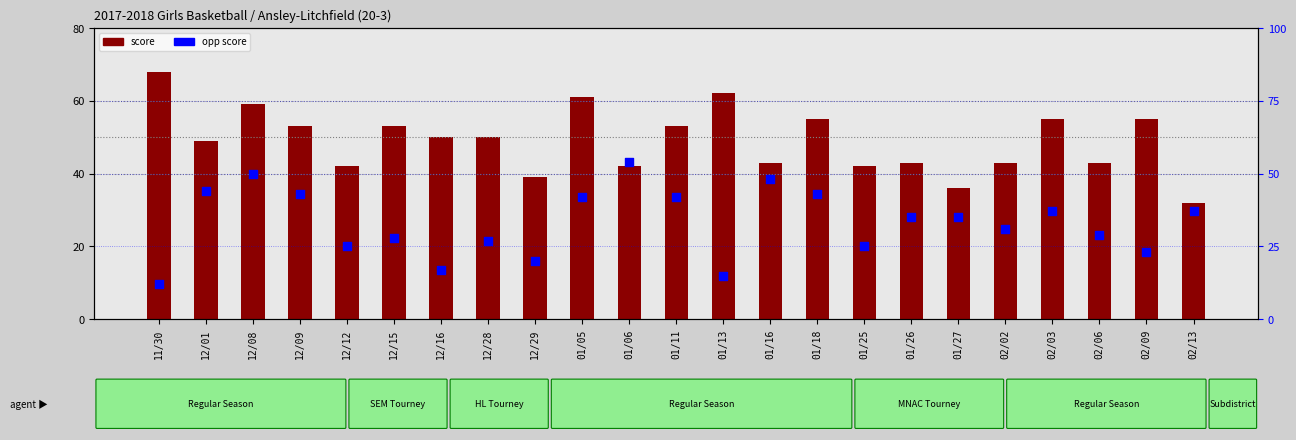

Which series contains the highest Y value?

score